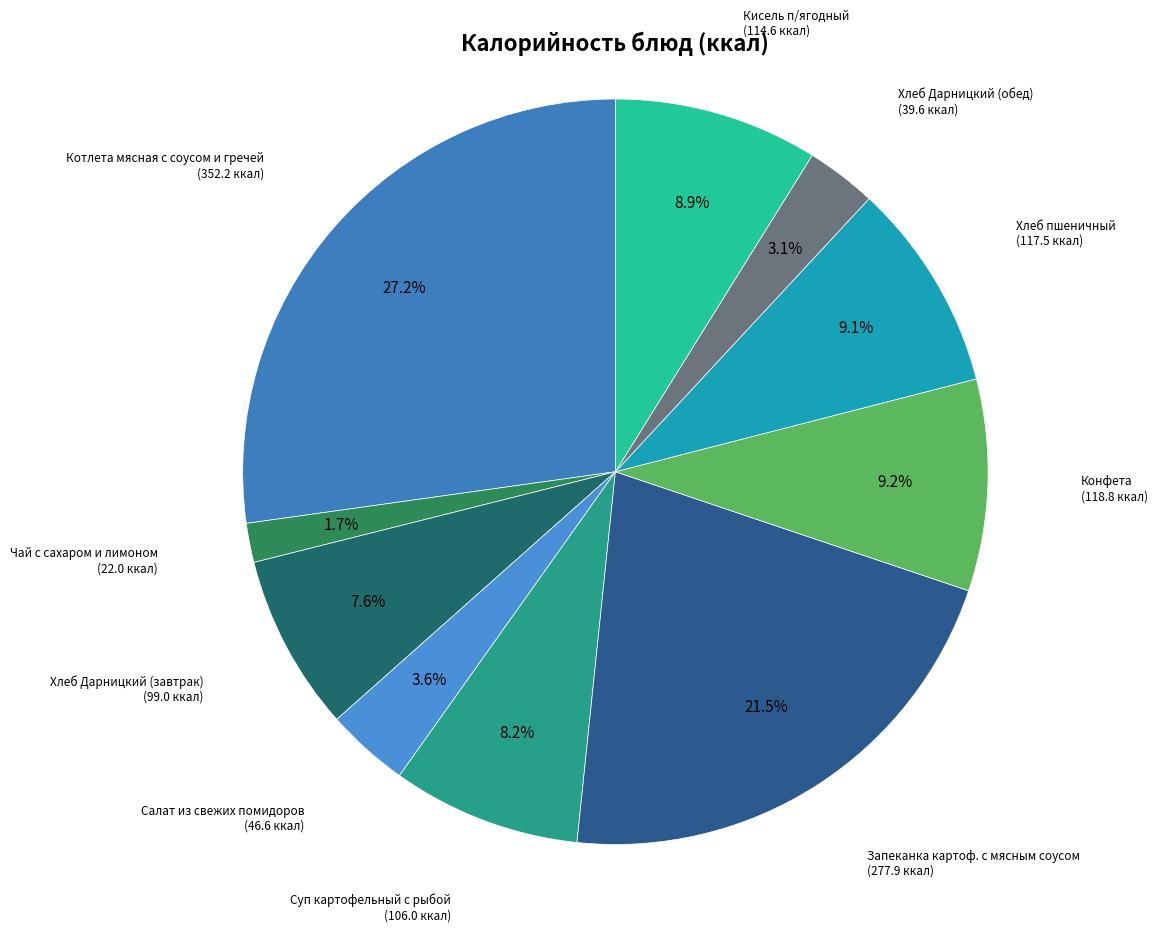

How many segments does this pie chart have?

10